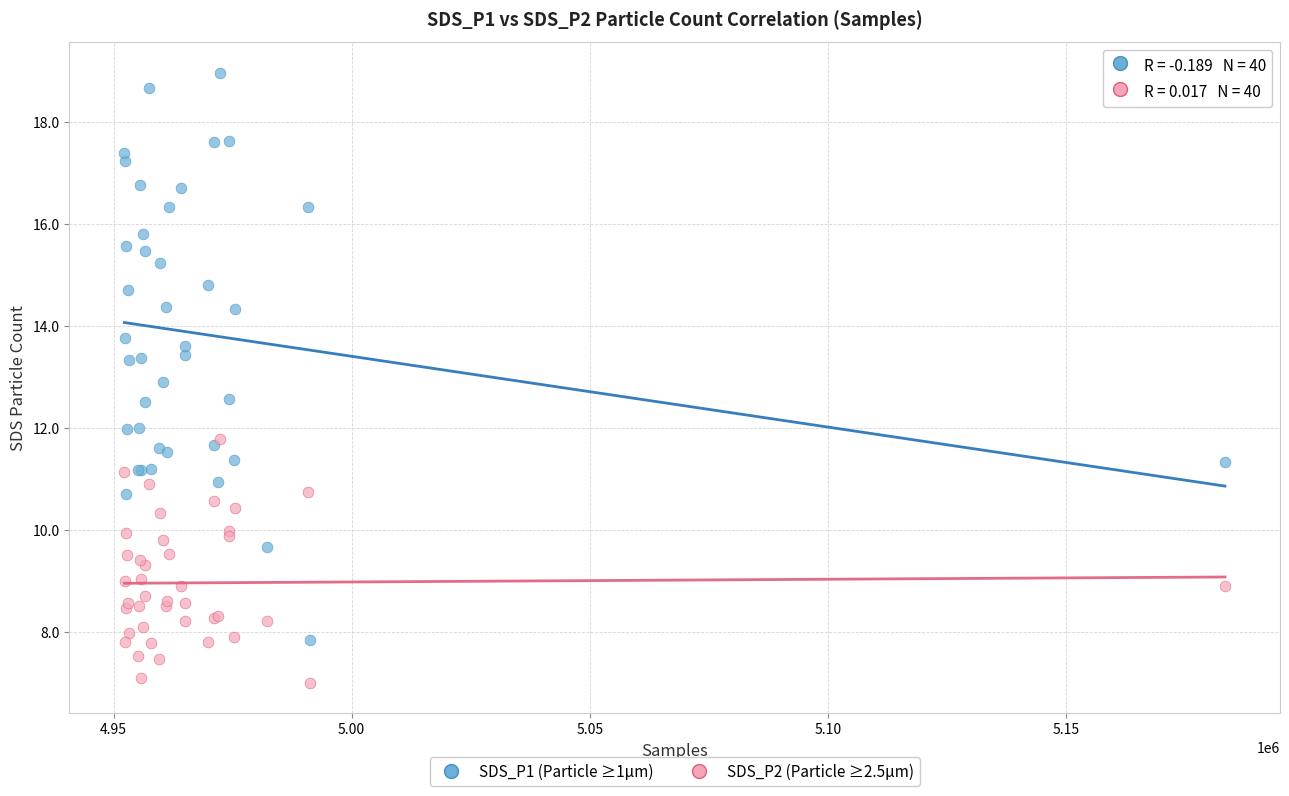

Which series has the widest spread of Y values?

SDS_P1 (Particle ≥1µm)